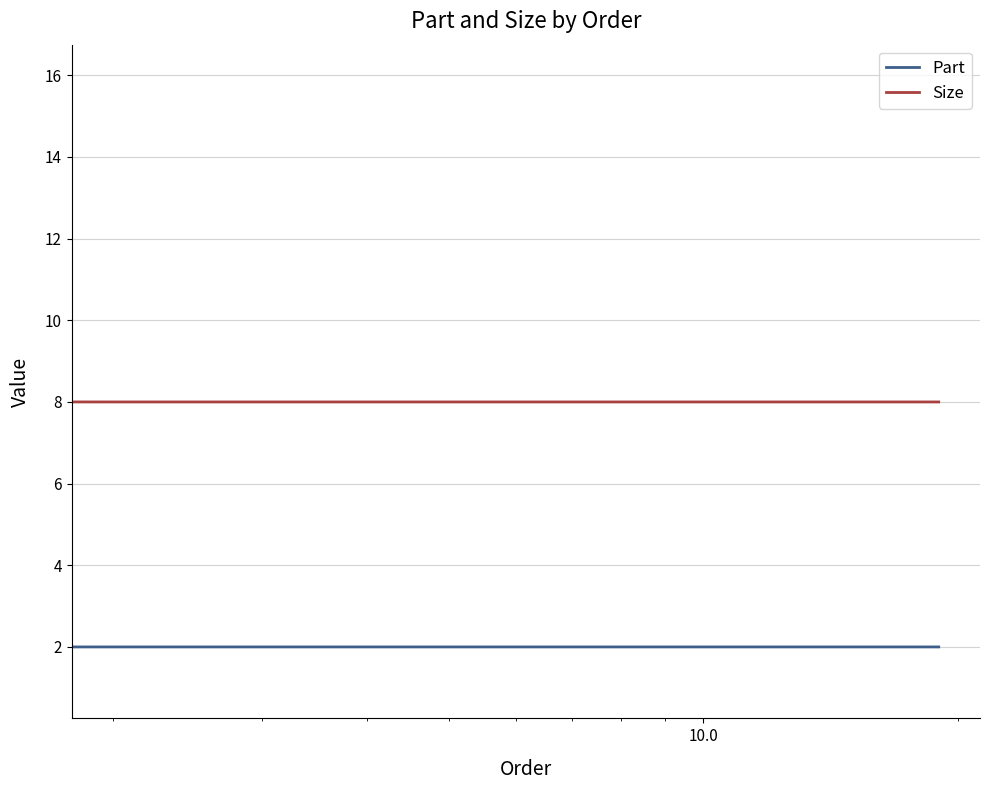

What is the label of the 15th point from the right?

5